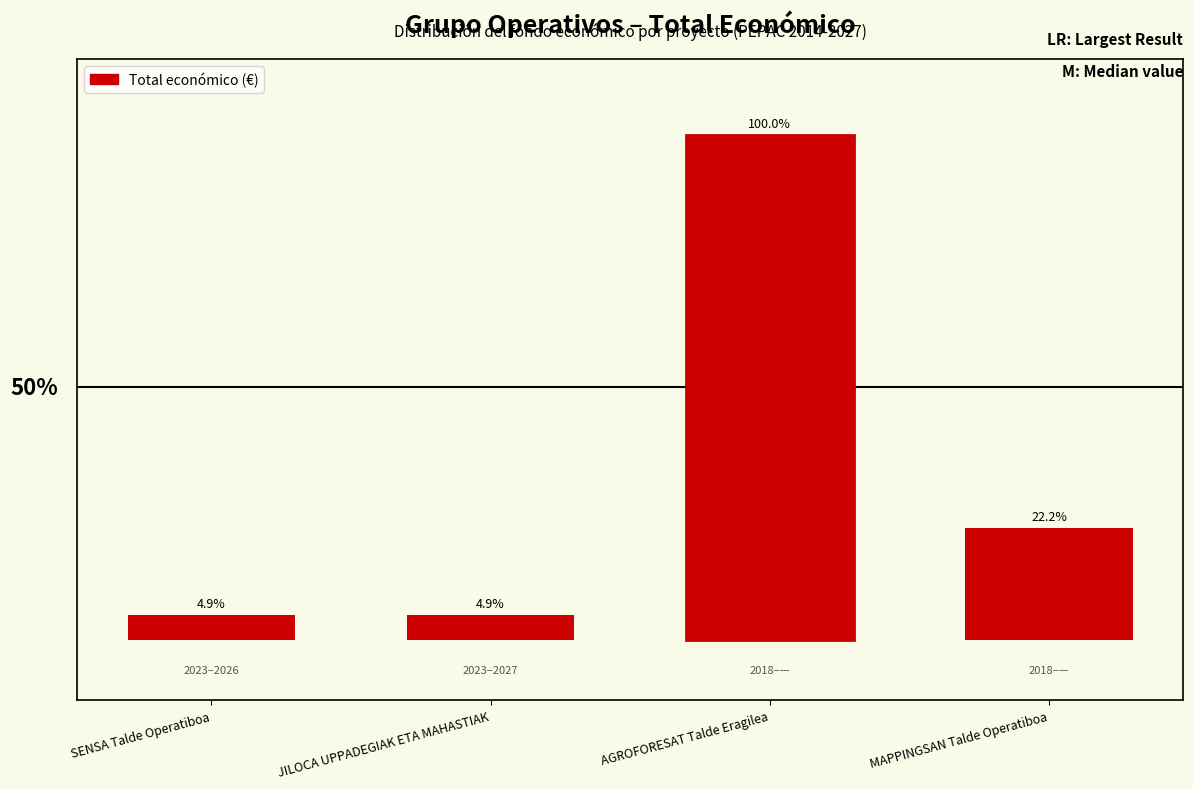

Between SENSA Talde Operatiboa and MAPPINGSAN Talde Operatiboa, which is larger?

MAPPINGSAN Talde Operatiboa